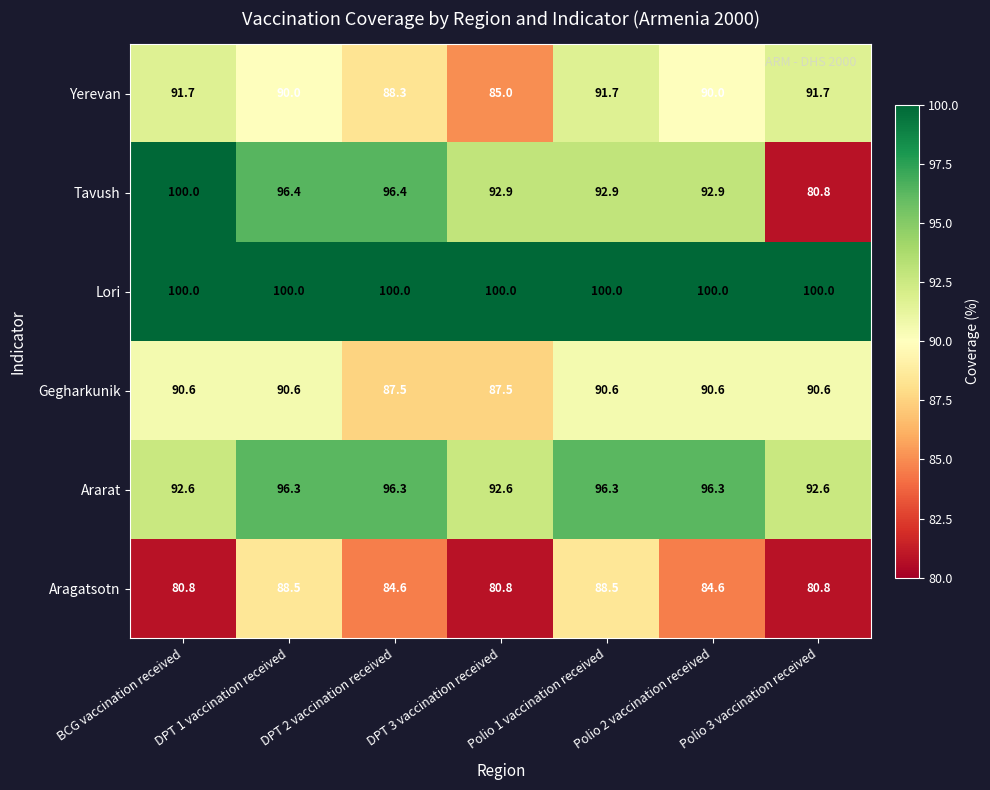

At DPT 3 vaccination received, list the series in order from largest to smallest.

Lori, Tavush, Ararat, Gegharkunik, Yerevan, Aragatsotn